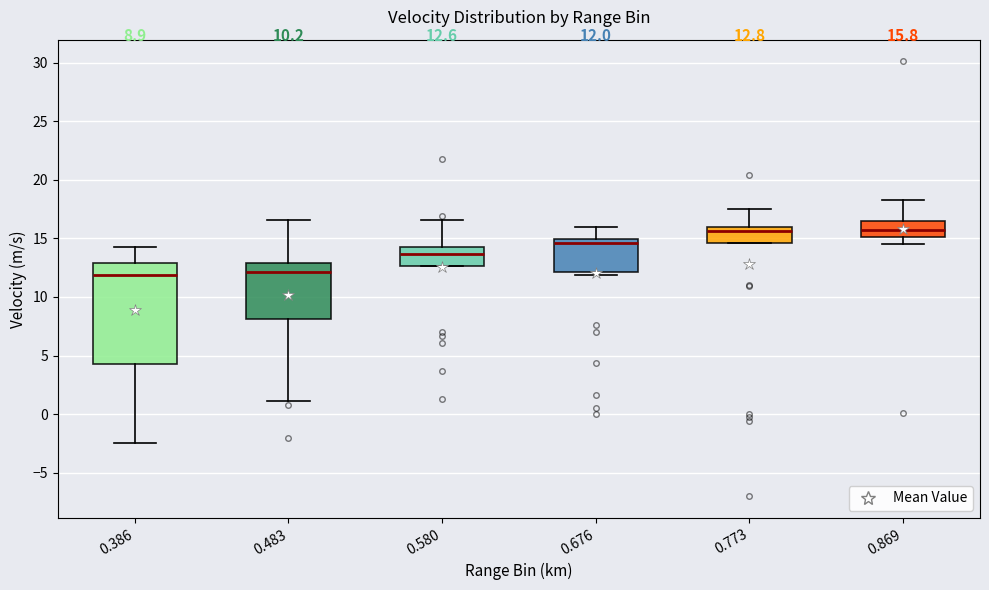

Comparing the boxes themselves (not the whiskers), which one is the tallest?

0.386